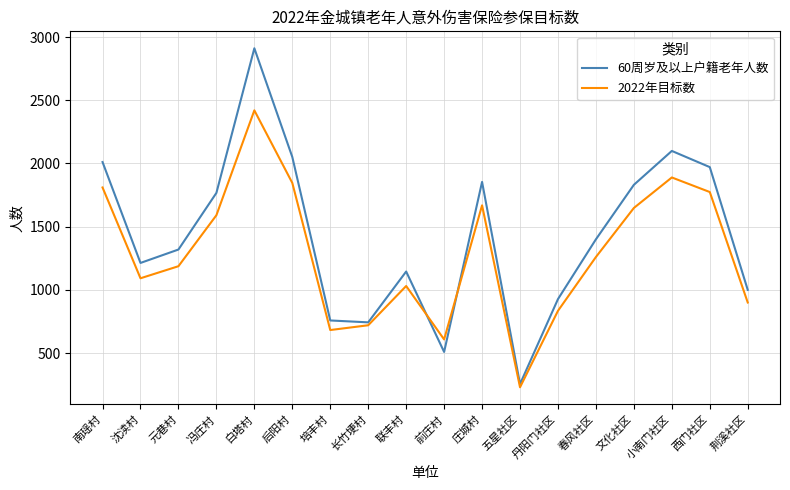

The 60周岁及以上户籍老年人数 series shows 613.5 at 西门社区. True or false?

False